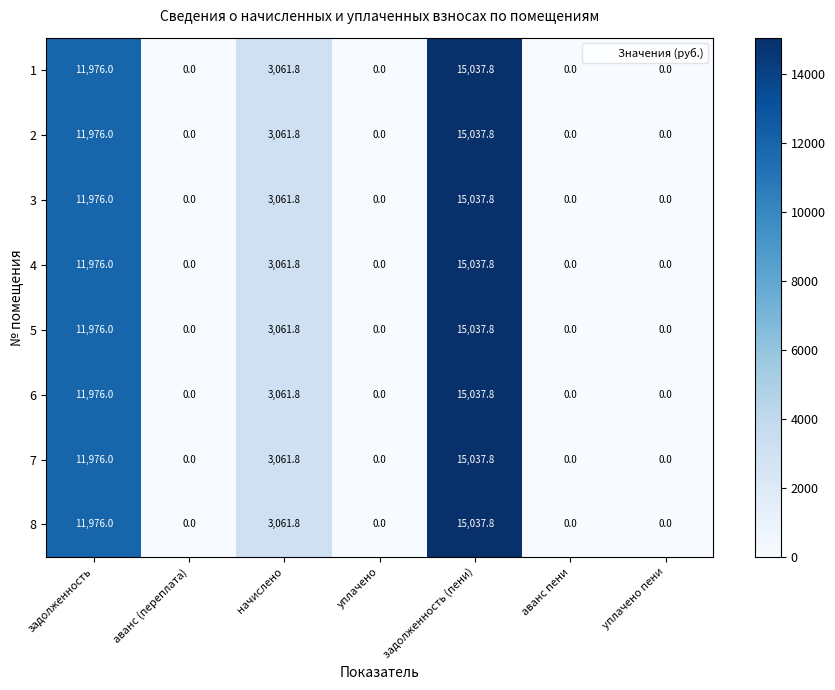

How many categories are shown in the chart?

7